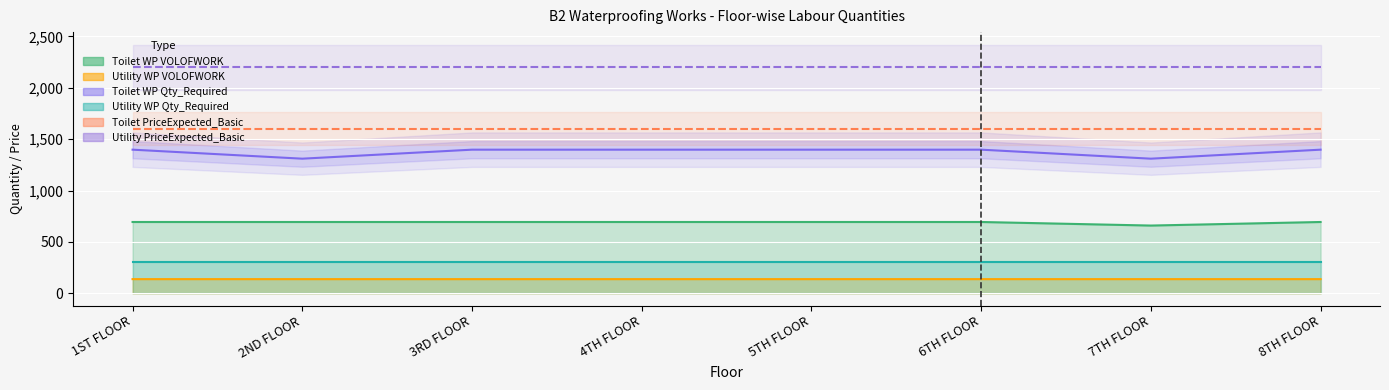

The Toilet PriceExpected_Basic series shows 853.9 at 2ND FLOOR. True or false?

False